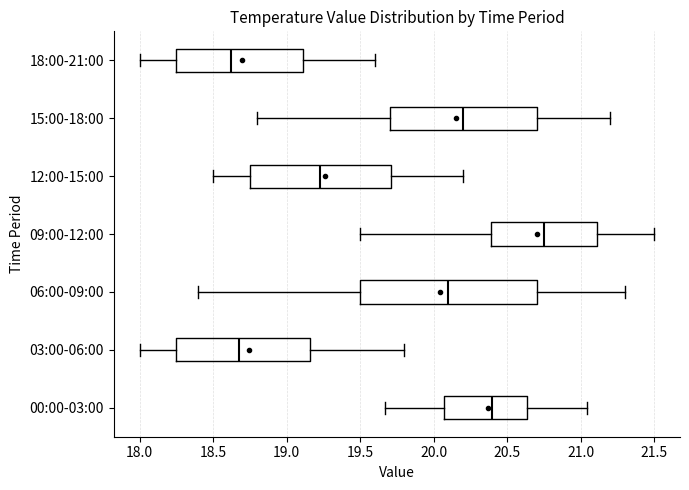

Where does the right whisker of the box for 18:00-21:00 end on the x-axis? The values are not printed on the chart, so give them approximately, as read against the axis.

19.60